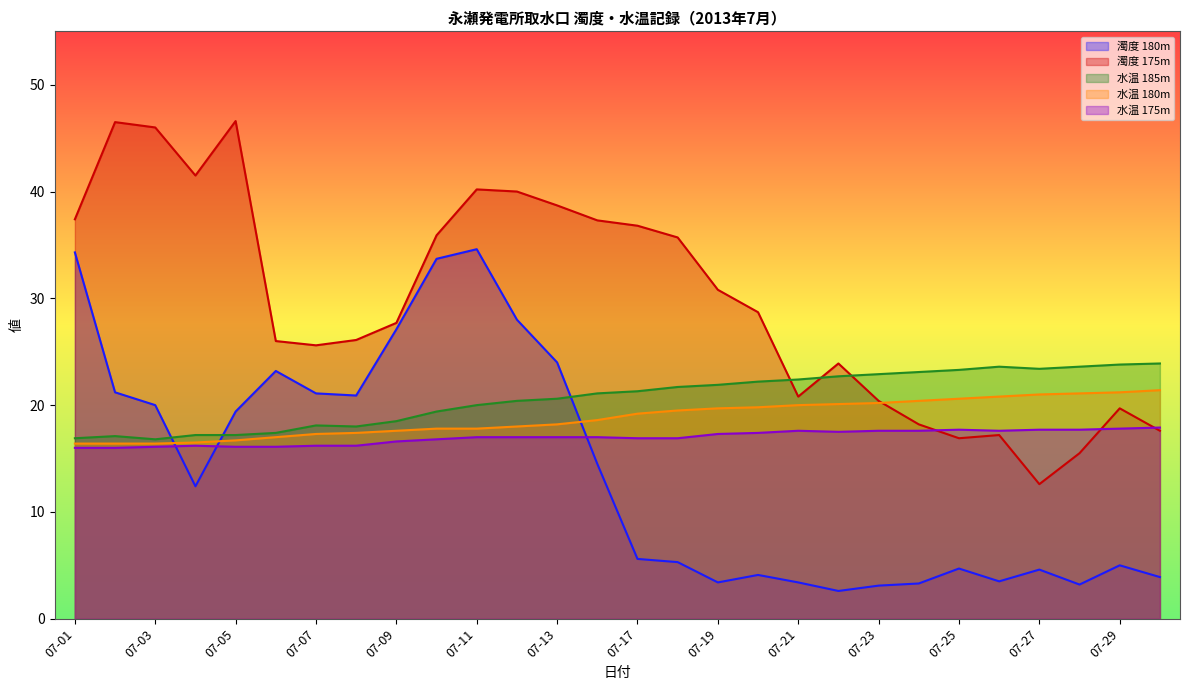

In 濁度 175m, how many points are lower than both neighbors (excluding endpoints)?

5